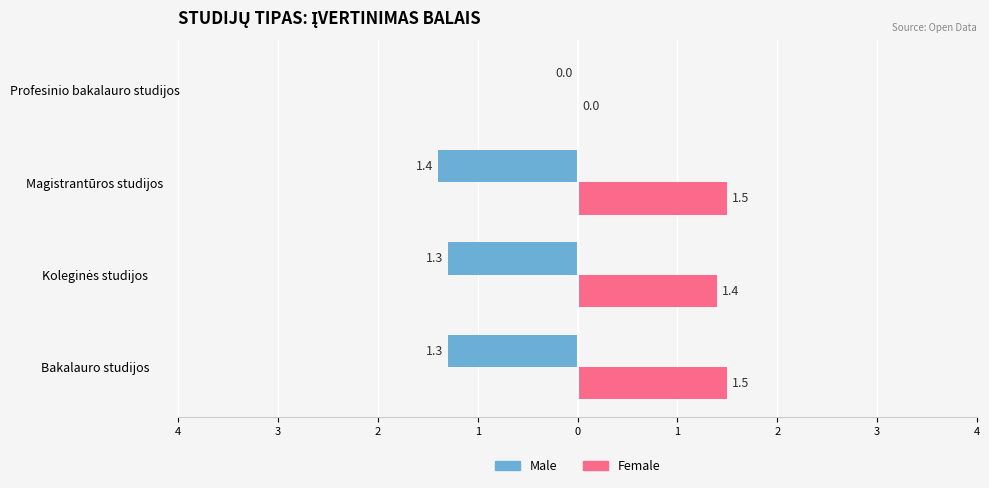

Reading left to right, list all the values displayed in this chart.

Male: -1.3	-1.3	-1.4	0.0
Female: 1.5	1.4	1.5	0.0